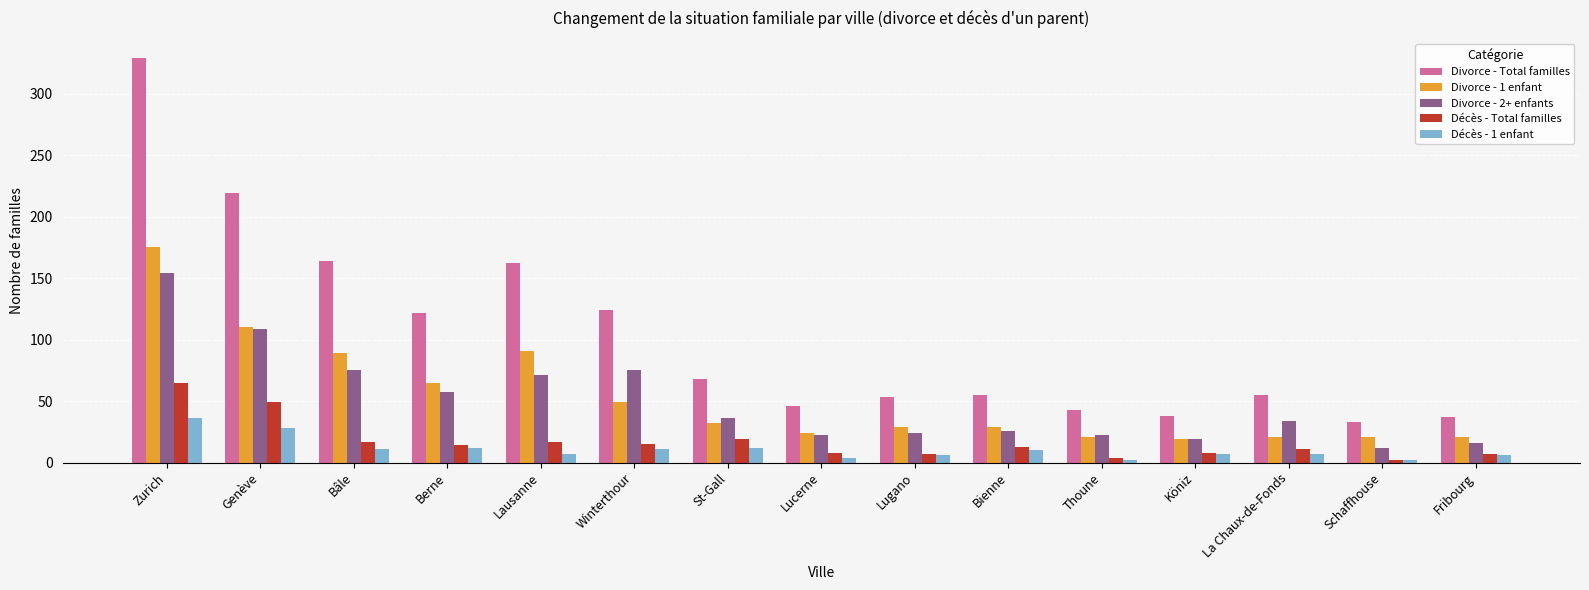

Which category has the highest value across all series?

Zurich